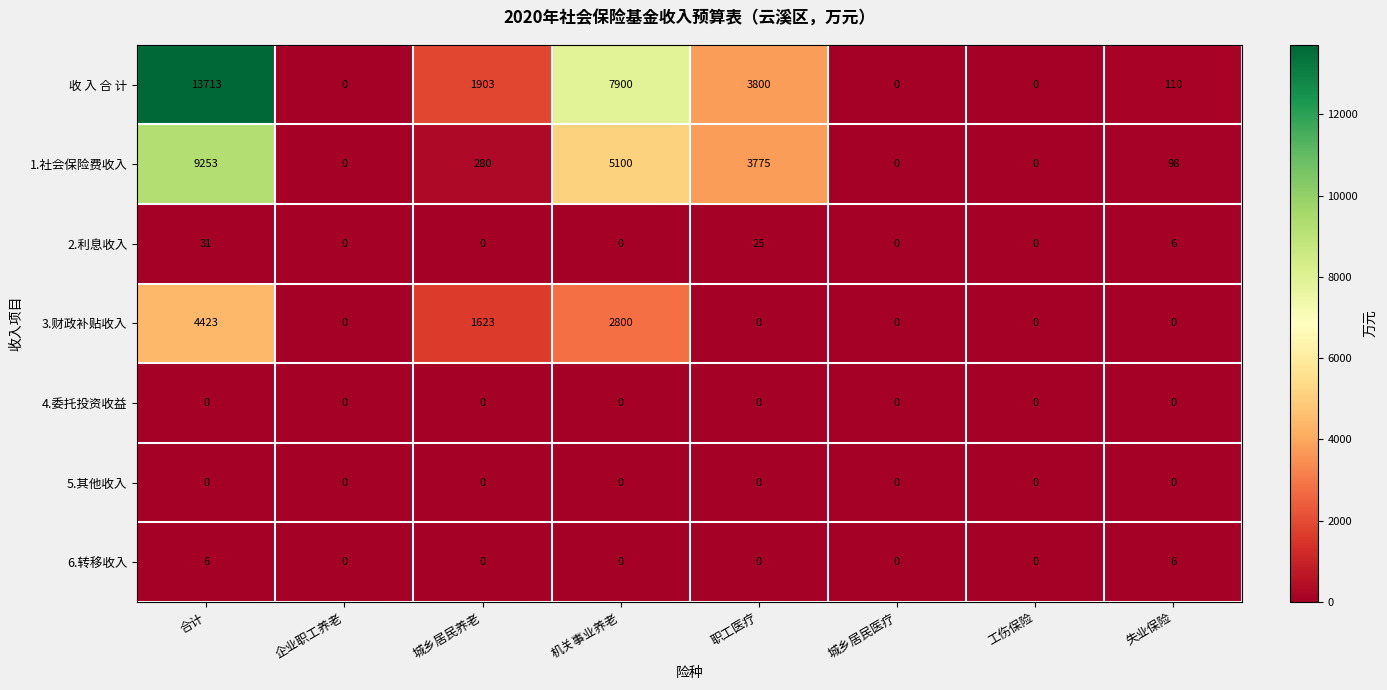

Which series has the widest spread of values?

收 入 合 计